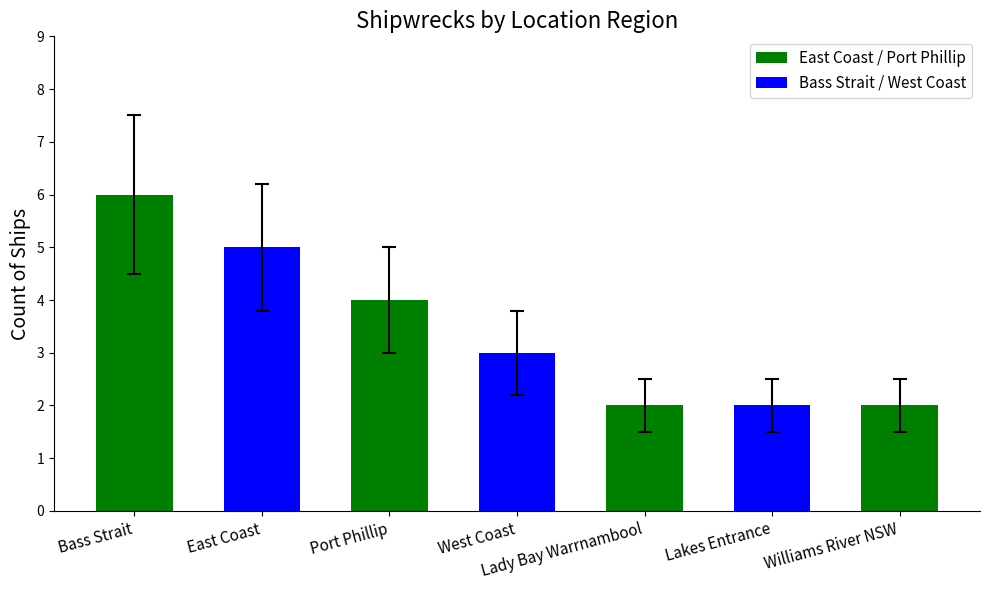

At which label does Count reach its minimum?

Lady Bay Warrnambool